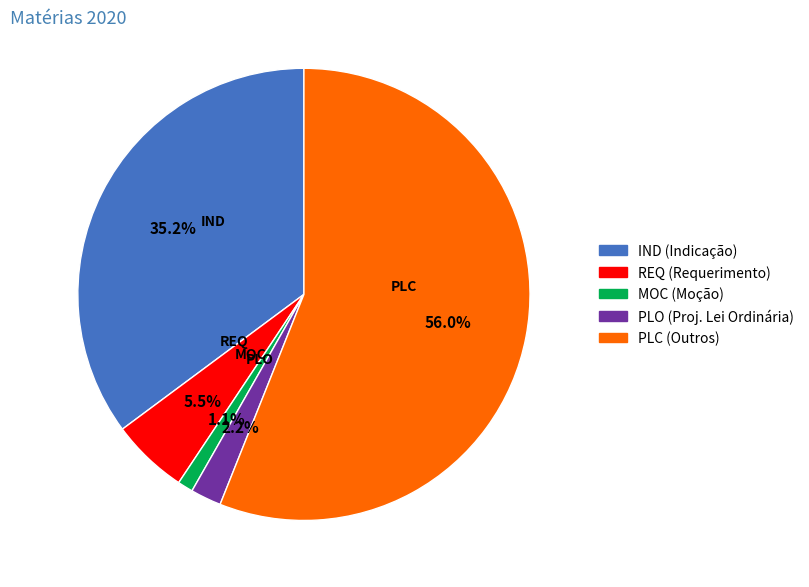

Rank the categories by value from highest to lowest.

PLC, IND, REQ, PLO, MOC